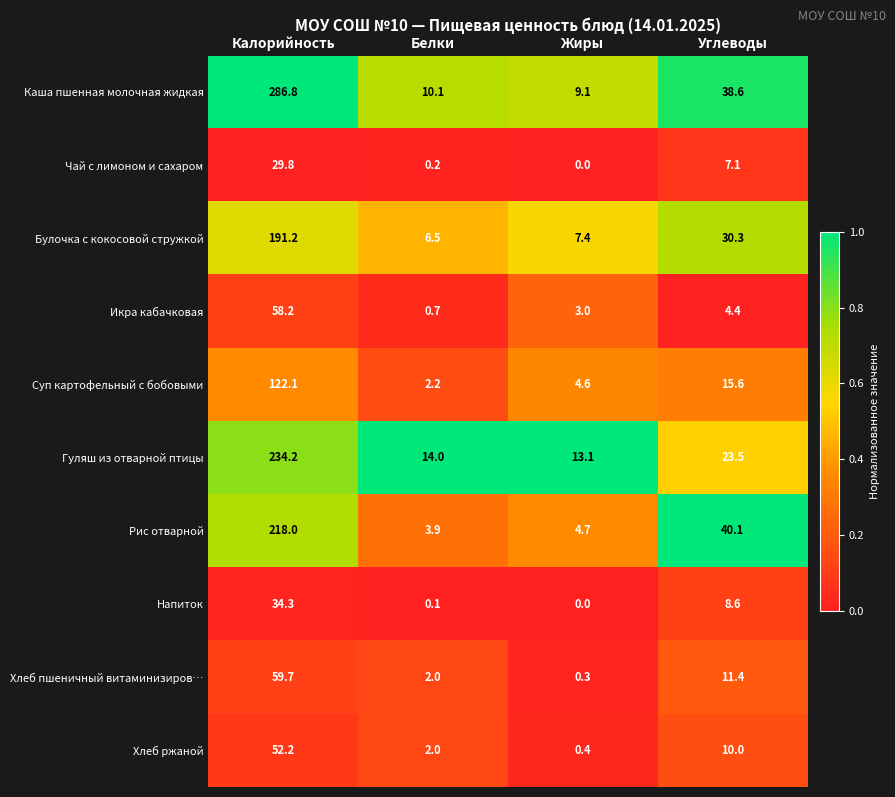

The Булочка с кокосовой стружкой series shows 30.3 at Углеводы. True or false?

True